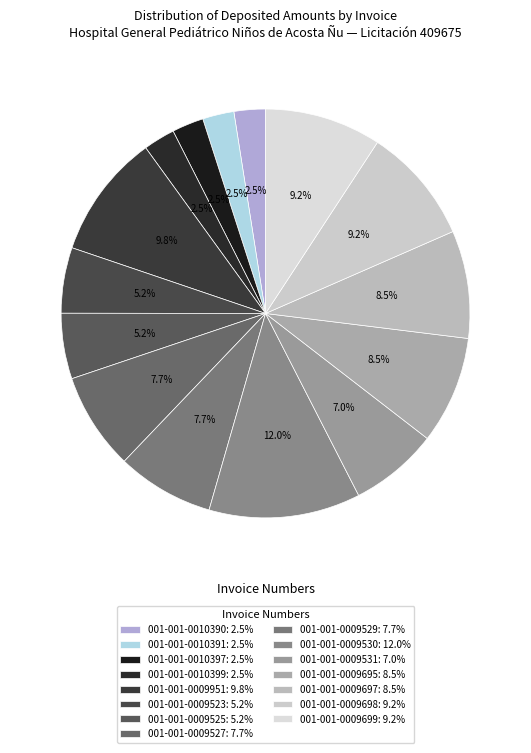

How many slices are in this pie chart?

15